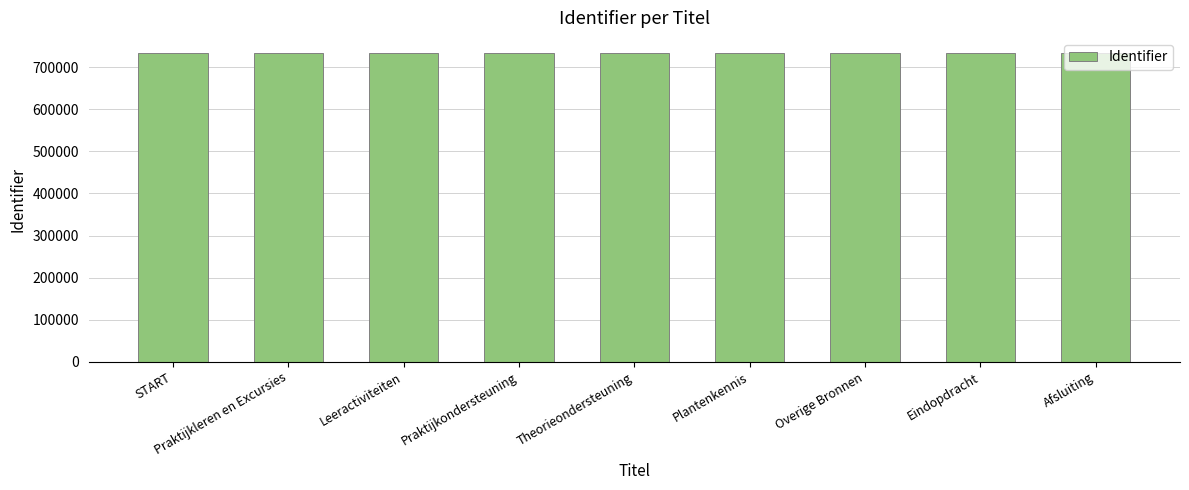

What is the smallest value displayed?

733088